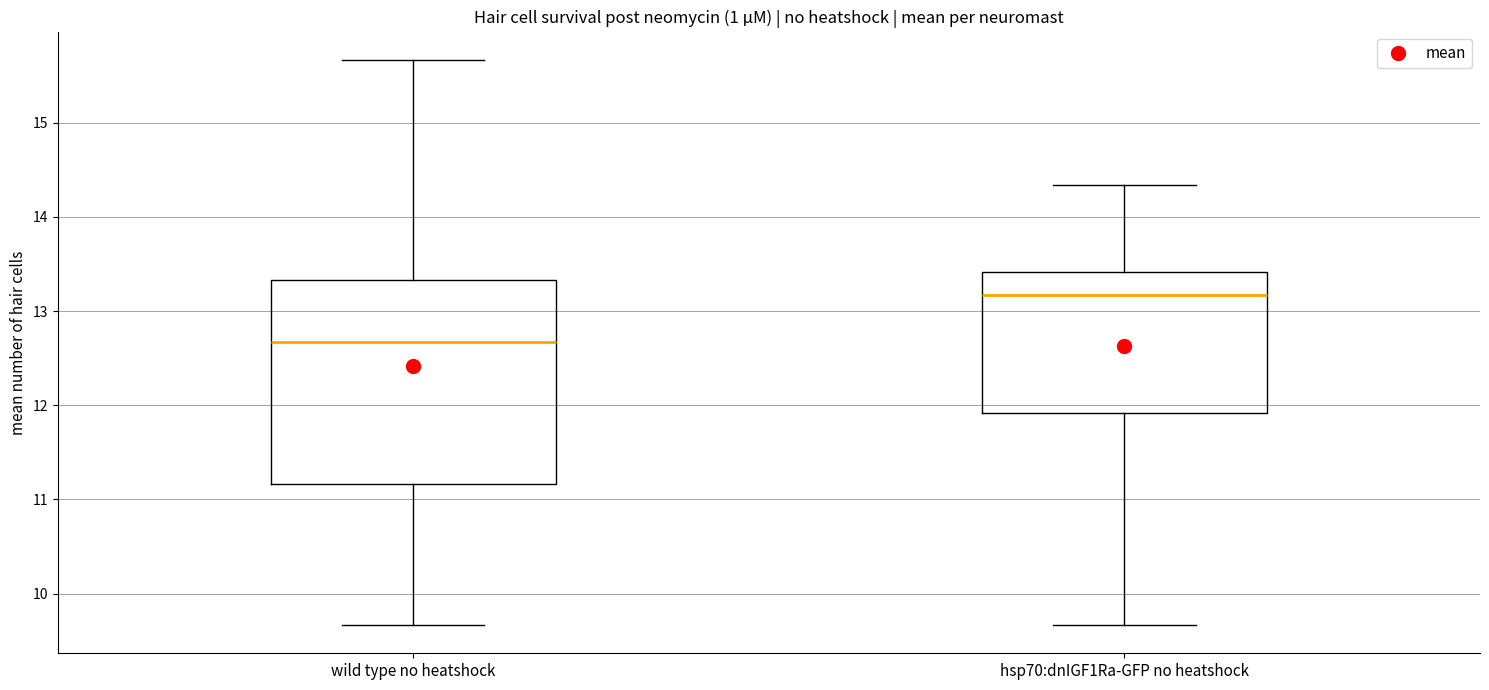

Where does the median line of the box for wild type no heatshock sit on the y-axis? The values are not printed on the chart, so give them approximately, as read against the axis.

12.7